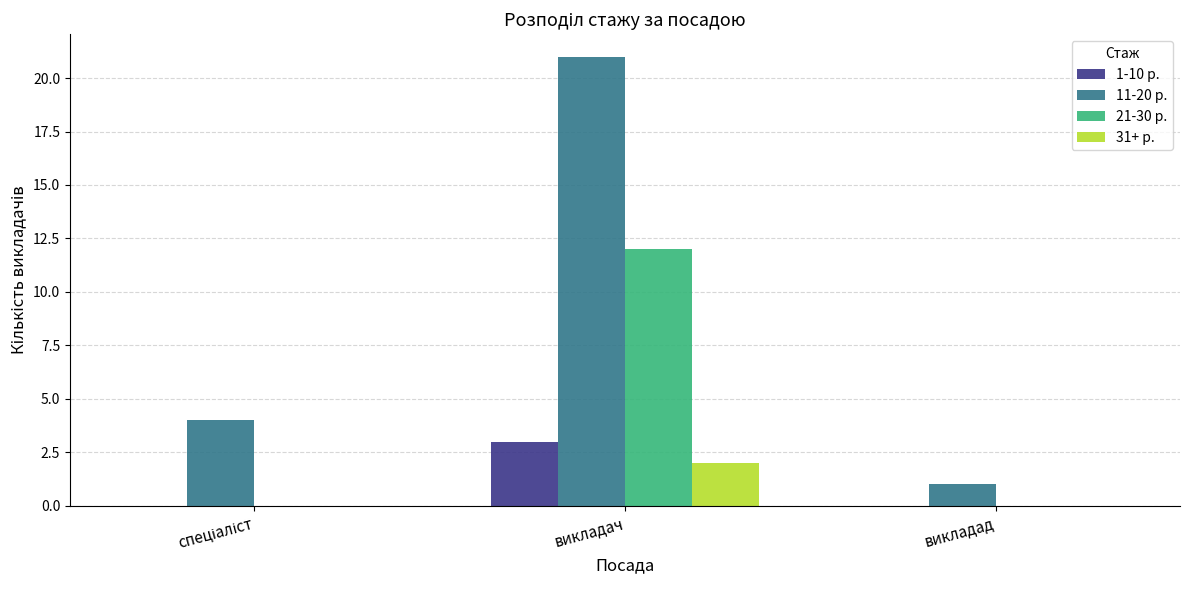

At which category does the chart reach its peak across all series?

викладач